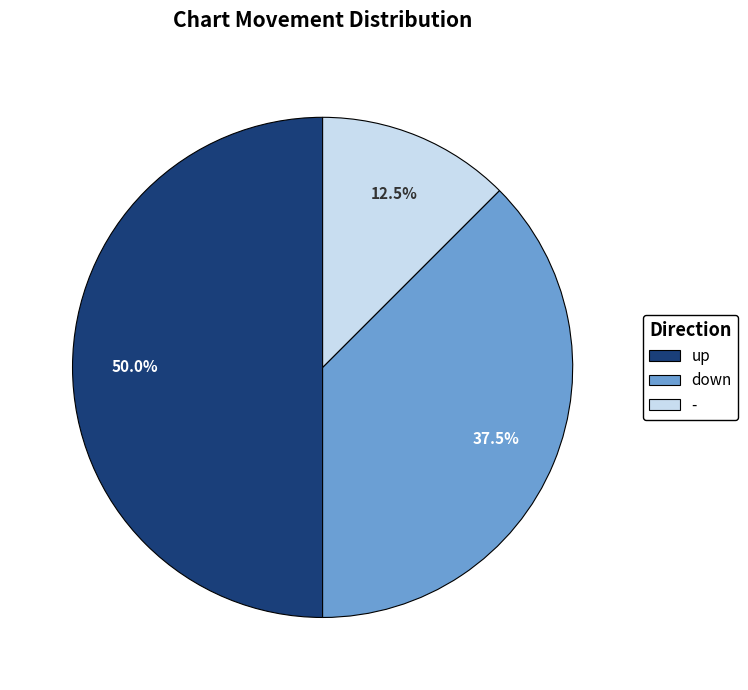

What is the smallest slice in the pie chart?

-